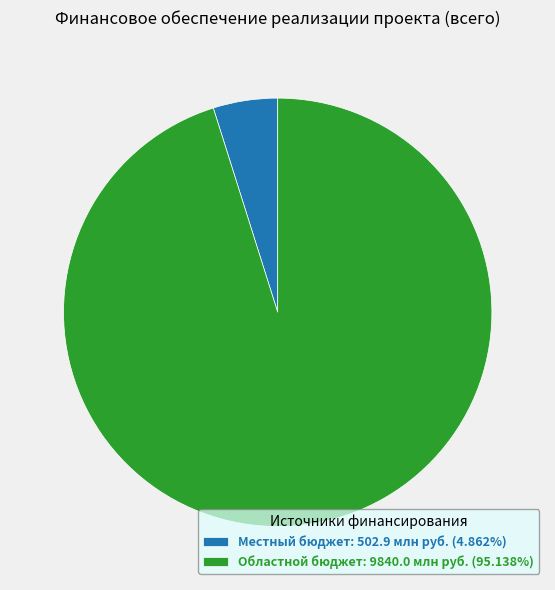

What is the ratio of the value at Областной бюджет: 9840.0 млн руб. (95.138%) to the value at Местный бюджет: 502.9 млн руб. (4.862%)?

19.6